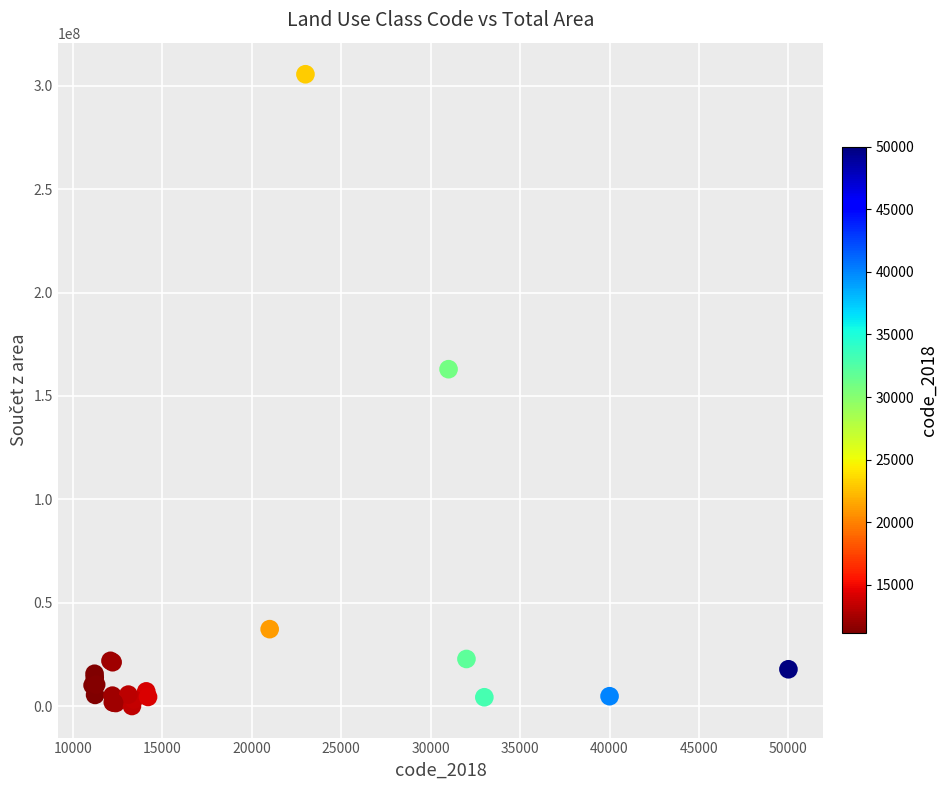

What Y value in the scatter plot is closest to 152834665?

162952238.3